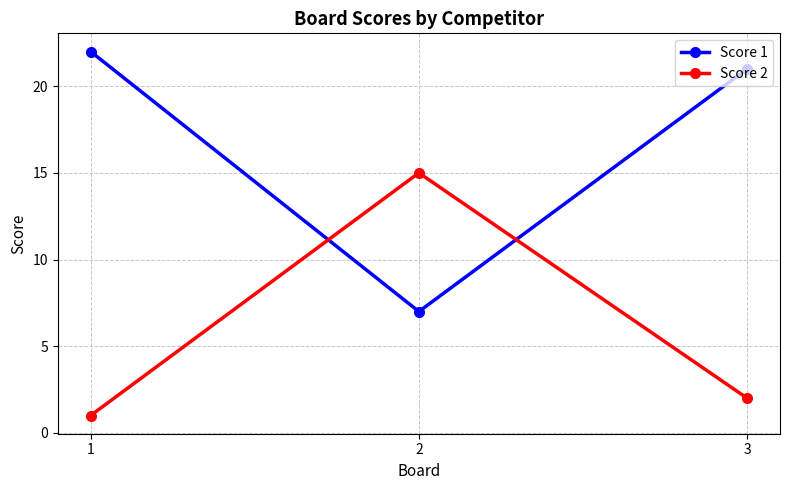

Which series has the largest total across all categories?

Score 1